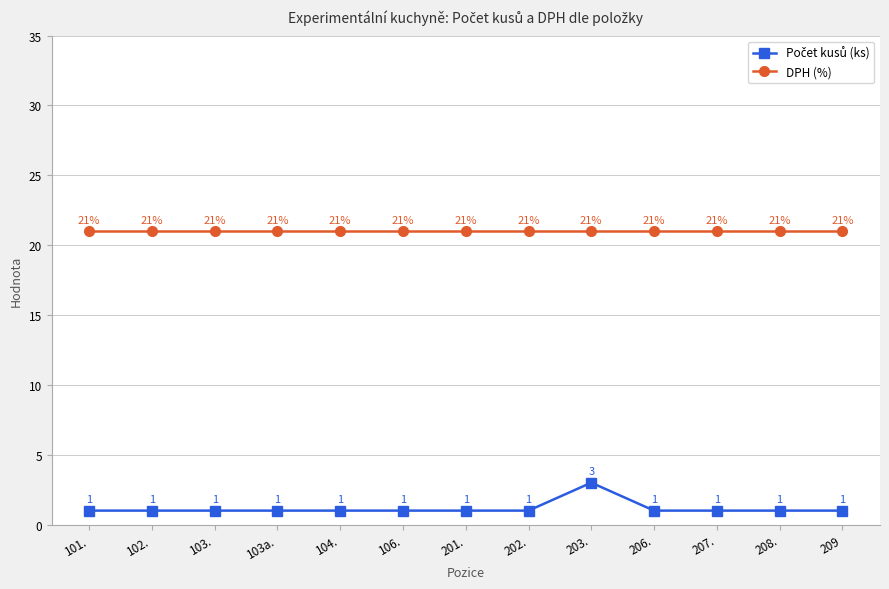

What is the sum of all DPH (%) values?

273